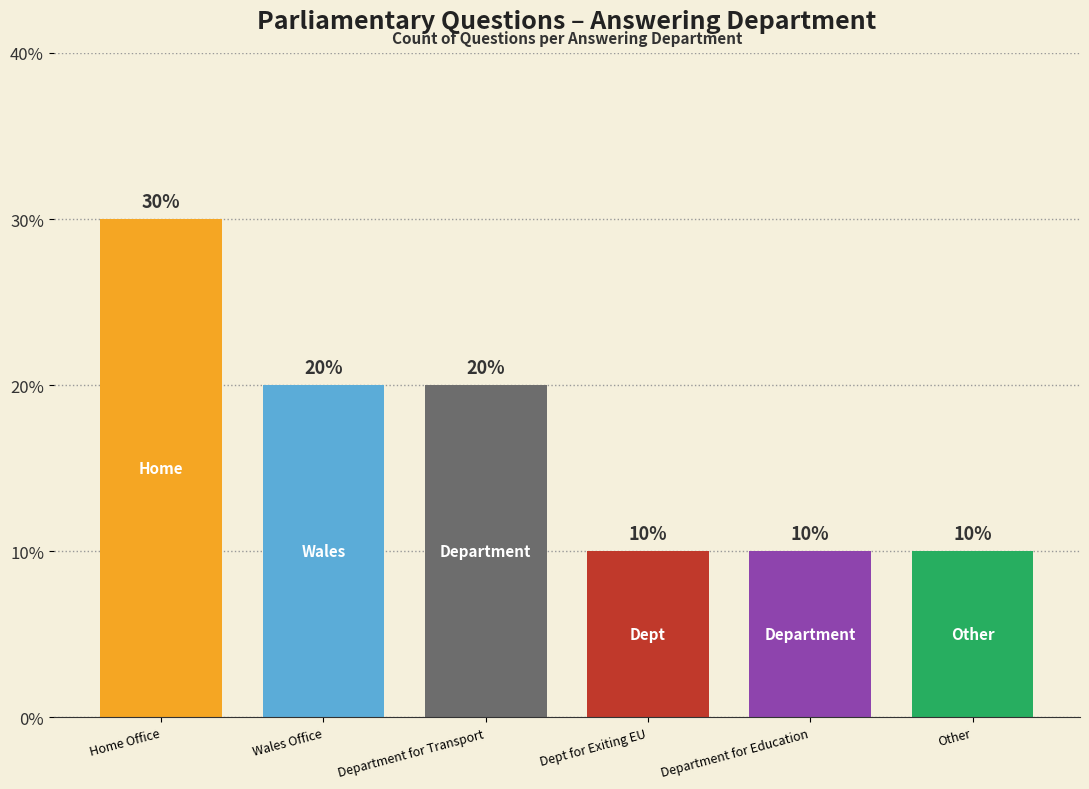

Reading left to right, transcribe all the data shown in this chart.

Home Office=3	Wales Office=2	Department for Transport=2	Dept for Exiting EU=1	Department for Education=1	Other=1